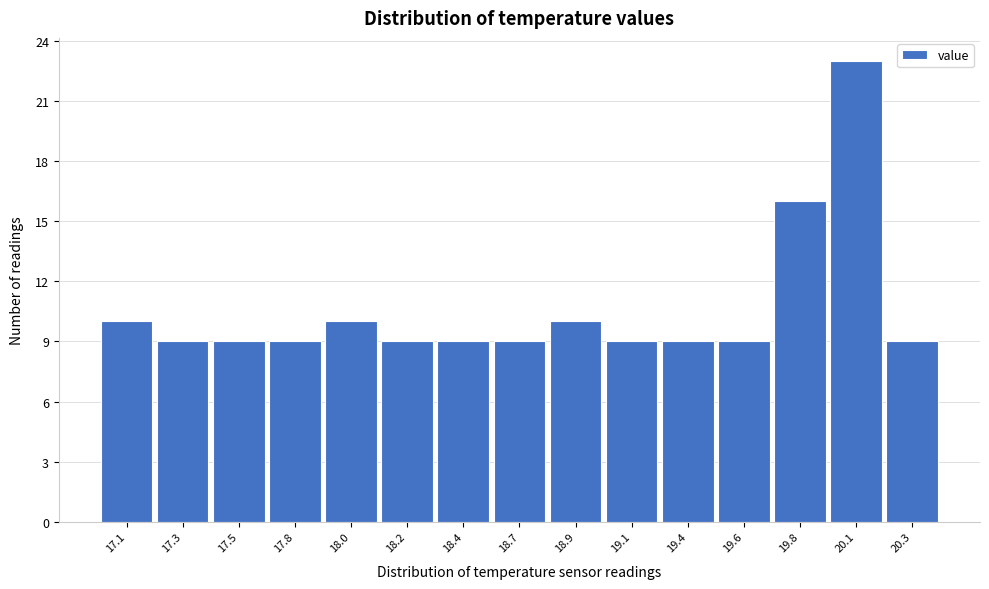

Reading left to right, what are all the values shown in this chart?

10	9	9	9	10	9	9	9	10	9	9	9	16	23	9